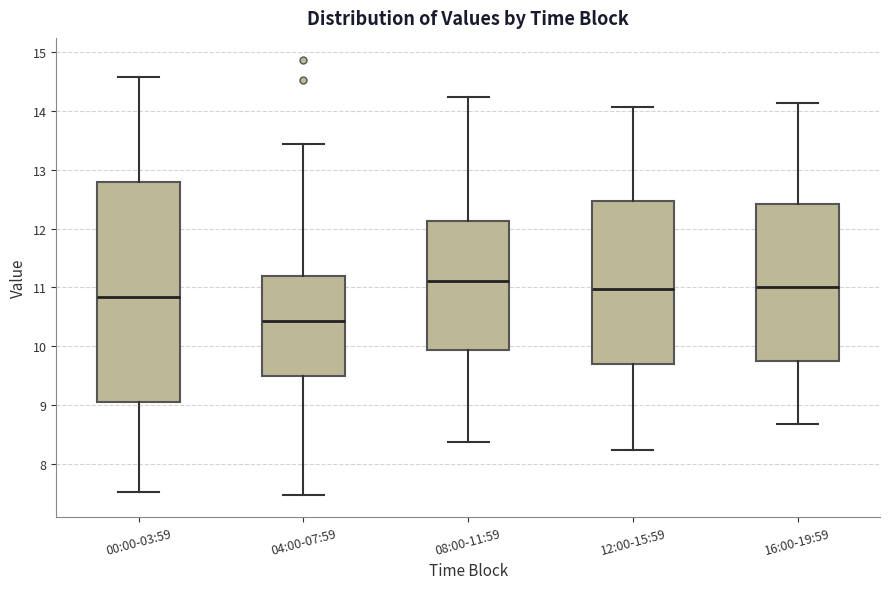

Reading left to right, transcribe this box plot: for each box, give where its median line is, the range the box spans, and where its two whiskers end, as read against the y-axis. The values are not printed on the chart, so give them approximately, as read against the axis.

00:00-03:59: median 10.8, box 9.1 to 12.8, whiskers 7.5 to 14.6
04:00-07:59: median 10.4, box 9.5 to 11.2, whiskers 7.5 to 13.4
08:00-11:59: median 11.1, box 9.9 to 12.1, whiskers 8.4 to 14.2
12:00-15:59: median 11.0, box 9.7 to 12.5, whiskers 8.2 to 14.1
16:00-19:59: median 11.0, box 9.7 to 12.4, whiskers 8.7 to 14.1